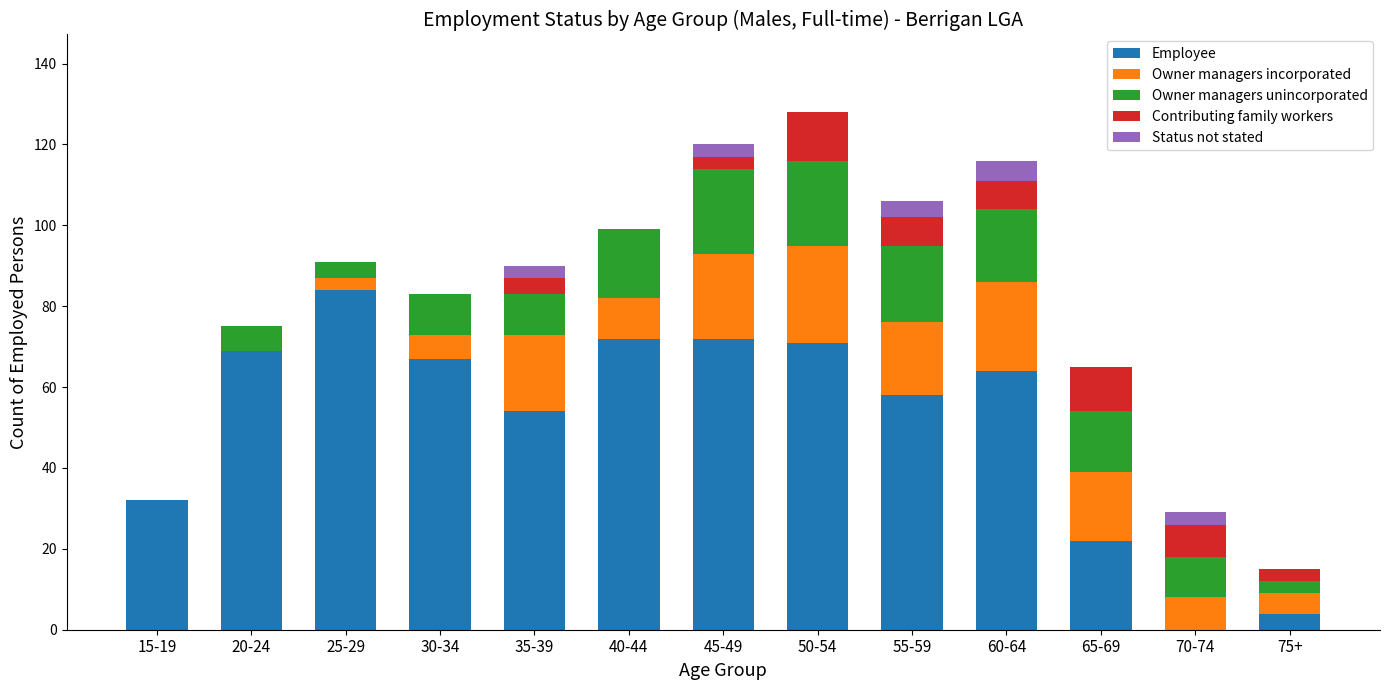

The Employee series shows 69 at 20-24. True or false?

True